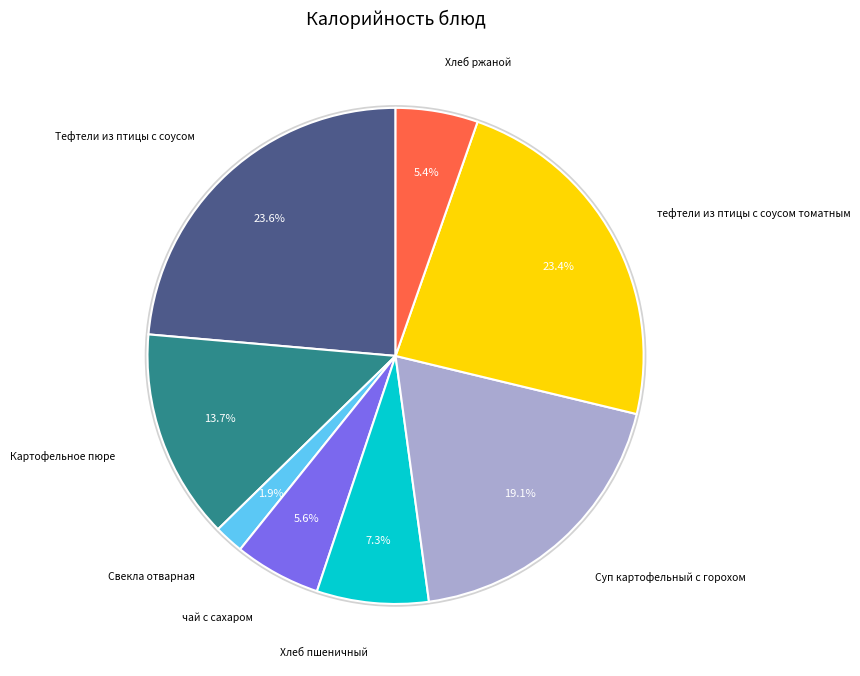

Is there a majority slice in this chart?

No